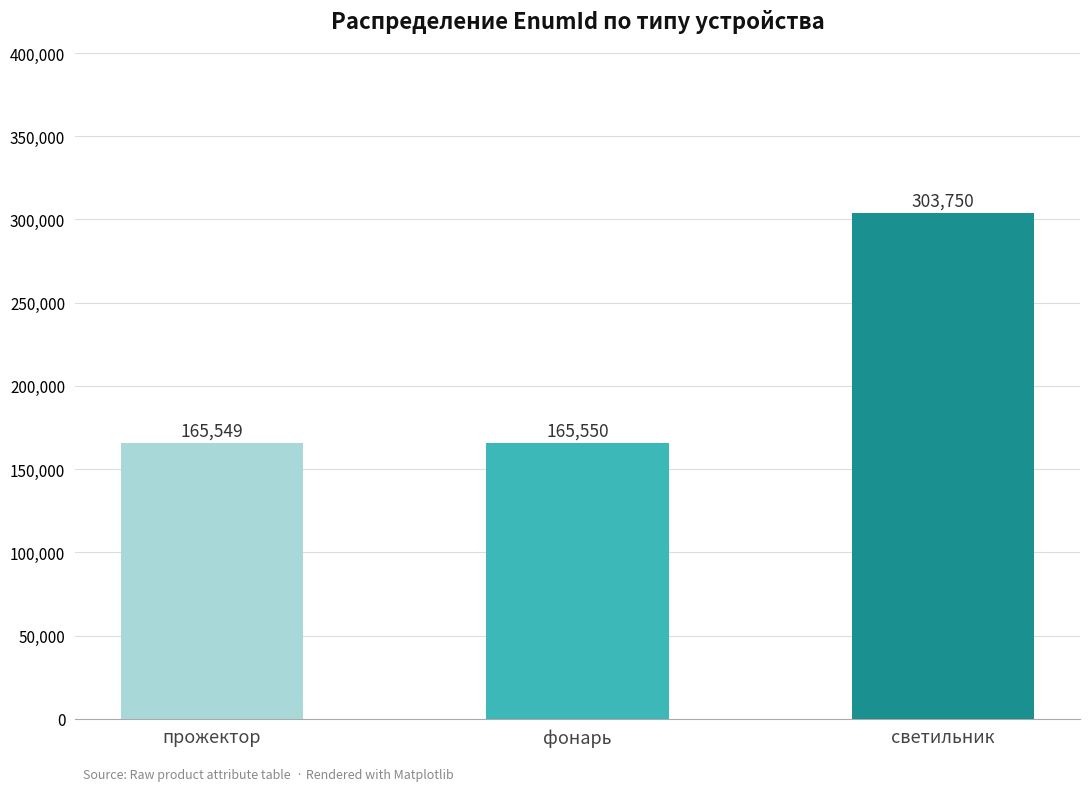

What is the label of the 2nd bar from the right?

фонарь